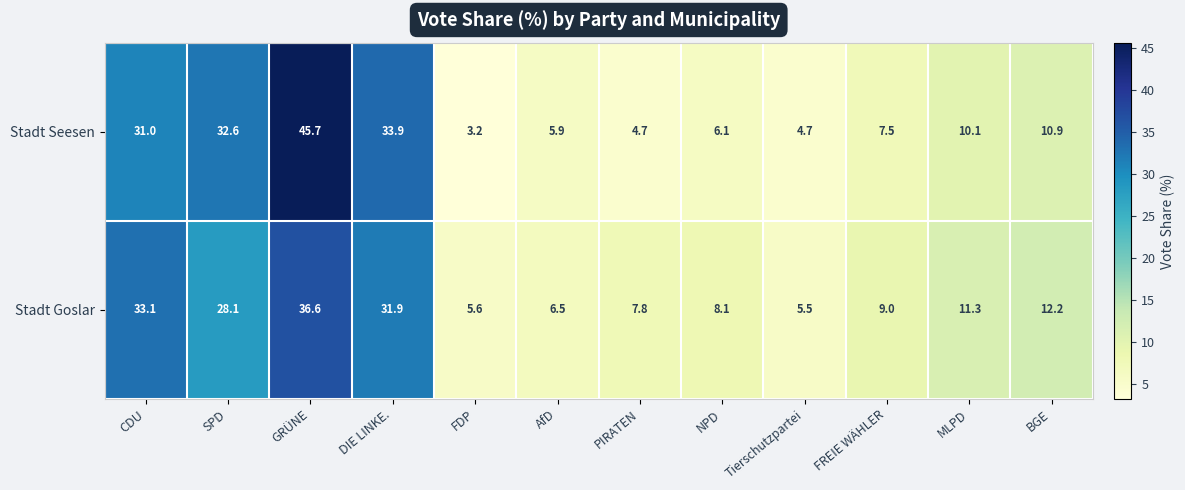

Which category has the highest value in the Stadt Seesen series?

GRÜNE